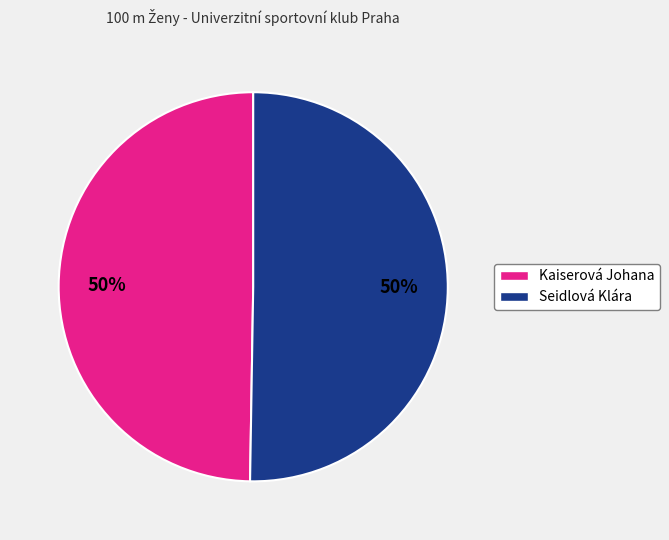

Approximately how many times larger is the value at Kaiserová Johana compared to Seidlová Klára?

1.0